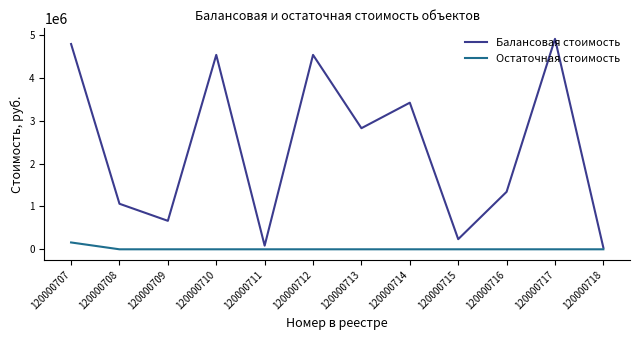

Which series changed the most between 120000710 and 120000714?

Балансовая стоимость